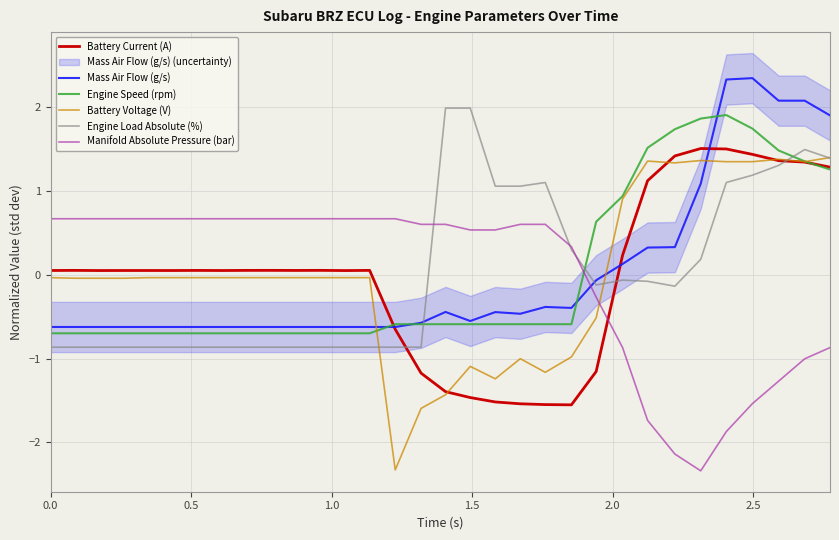

How many times do Manifold Absolute Pressure (bar) and Battery Voltage (V) cross each other?

1